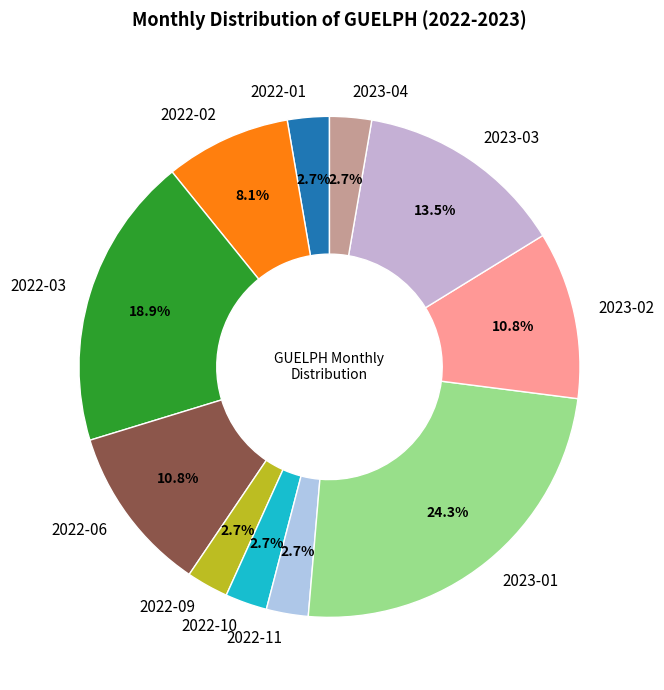

Does 2022-06 represent more than half of the total?

No